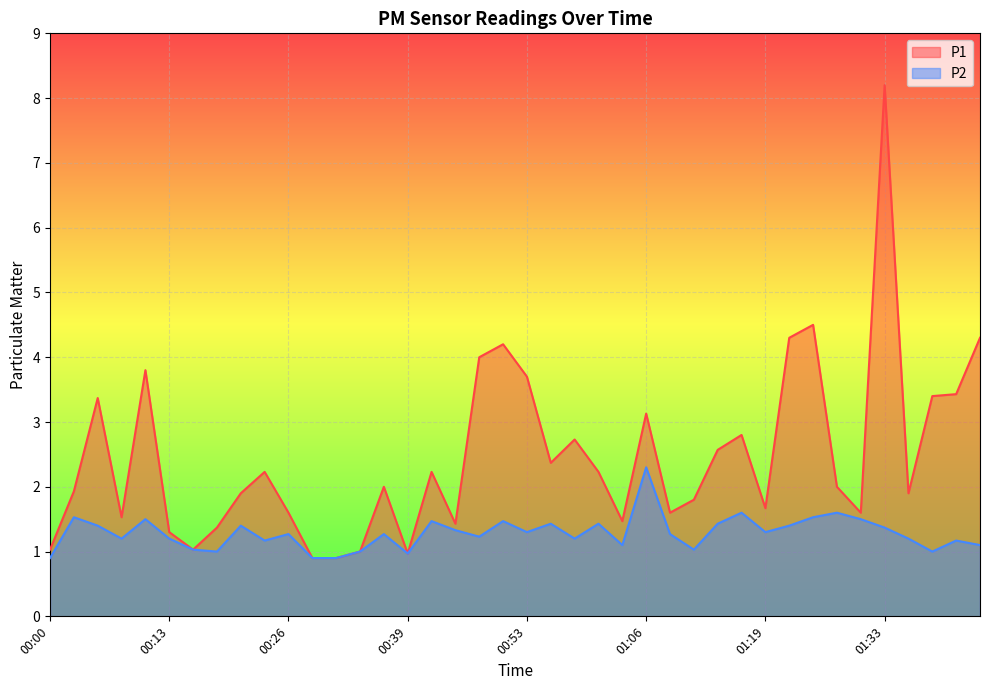

Reading right to left, transcribe all the data shown in this chart.

P1: 4.3	3.4	3.4	1.9	8.2	1.6	2.0	4.5	4.3	1.7	2.8	2.6	1.8	1.6	3.1	1.5	2.2	2.7	2.4	3.7	4.2	4.0	1.4	2.2	1.0	2.0	1.0	0.9	0.9	1.6	2.2	1.9	1.4	1.0	1.3	3.8	1.5	3.4	1.9	1.0
P2: 1.1	1.2	1.0	1.2	1.4	1.5	1.6	1.5	1.4	1.3	1.6	1.4	1.0	1.3	2.3	1.1	1.4	1.2	1.4	1.3	1.5	1.2	1.3	1.5	1.0	1.3	1.0	0.9	0.9	1.3	1.2	1.4	1.0	1.0	1.2	1.5	1.2	1.4	1.5	0.9